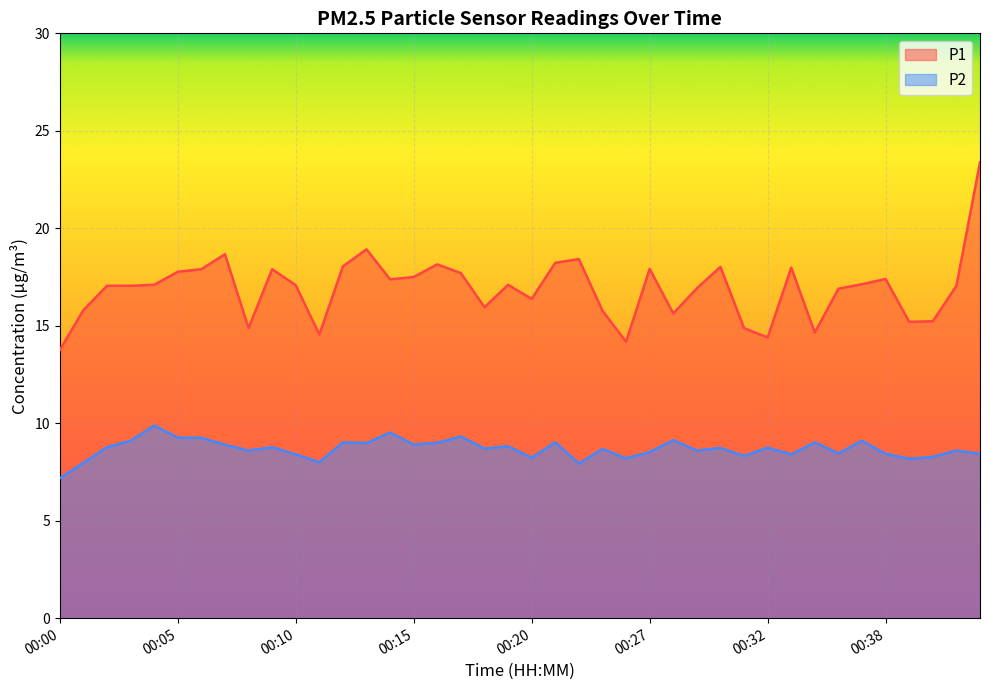

Is it true that P2 equals 2.7 at 00:18?

False